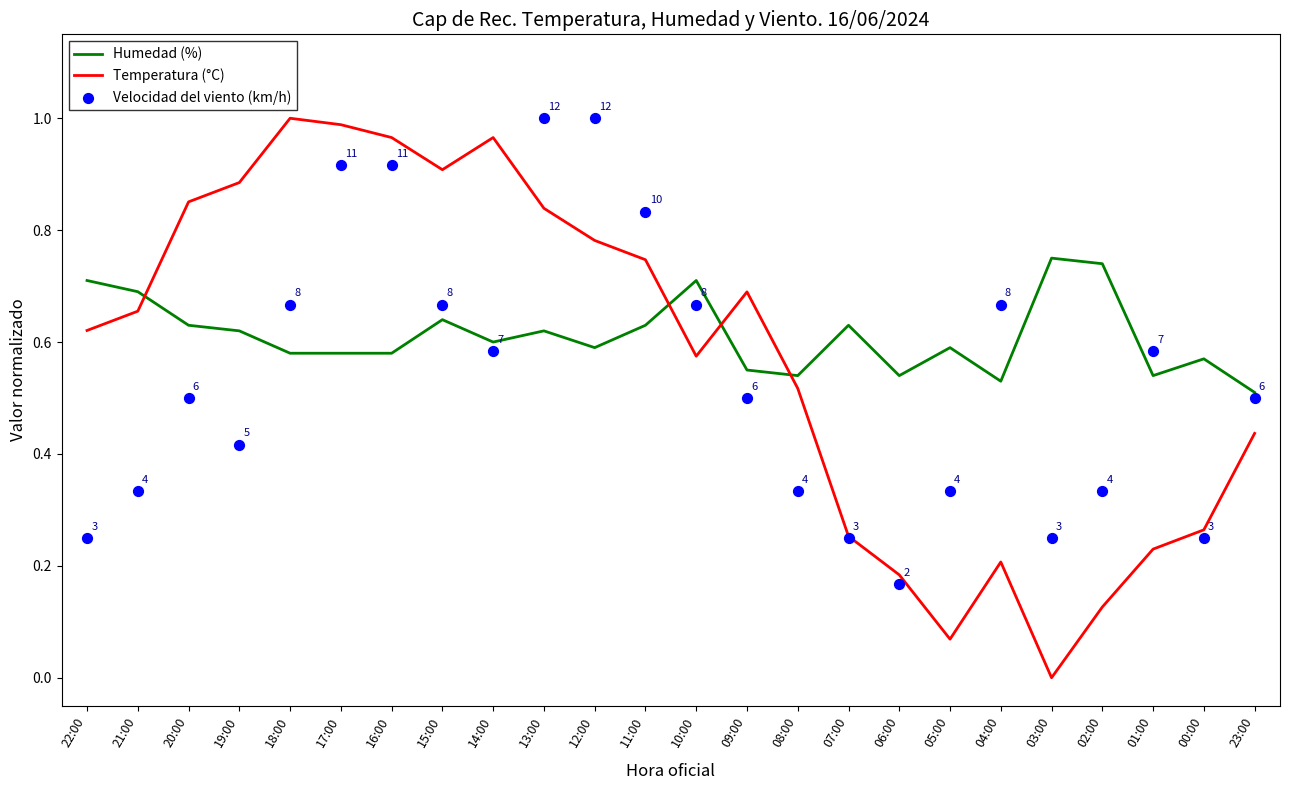

What are all the series names shown in the legend?

Humedad (%), Temperatura (°C), Velocidad del viento (km/h)